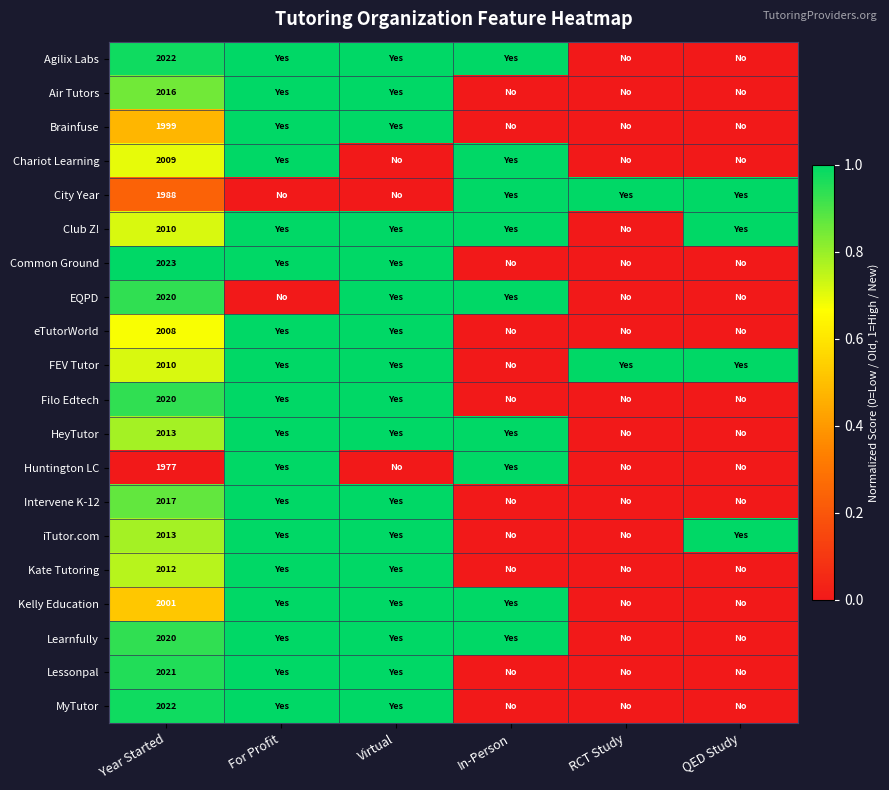

The value of Kate Tutoring at Year Started is 2882. True or false?

False